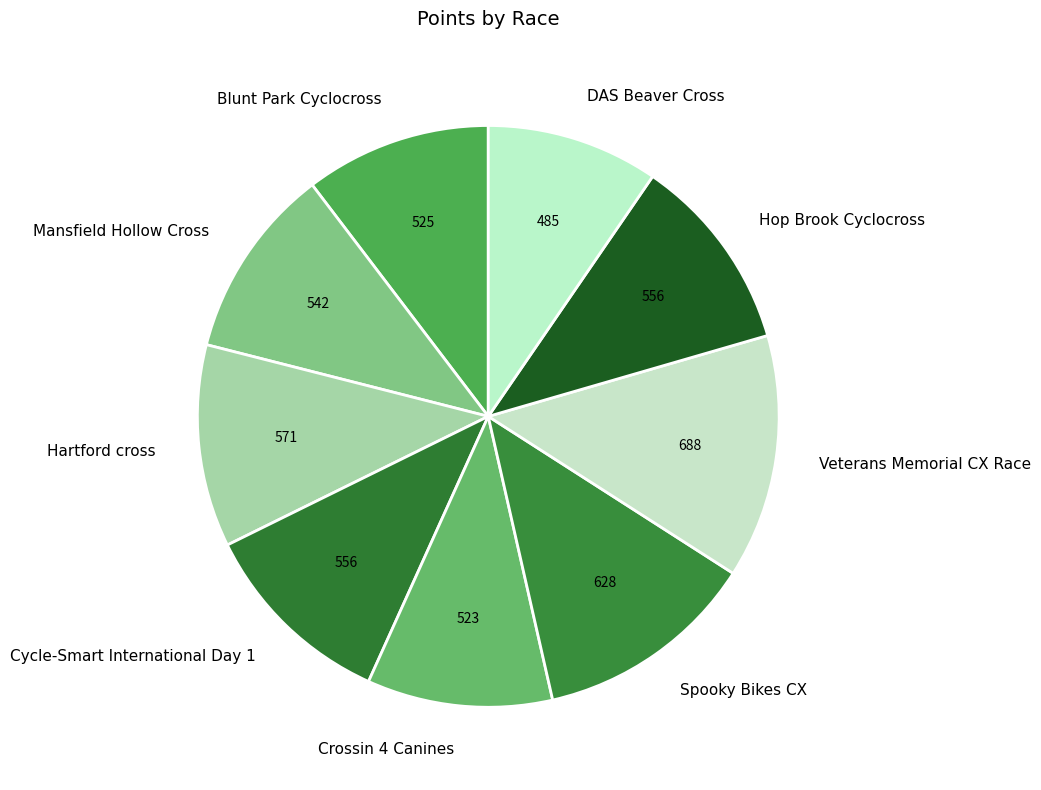

Approximately how many times larger is the value at Veterans Memorial CX Race compared to DAS Beaver Cross?

1.4